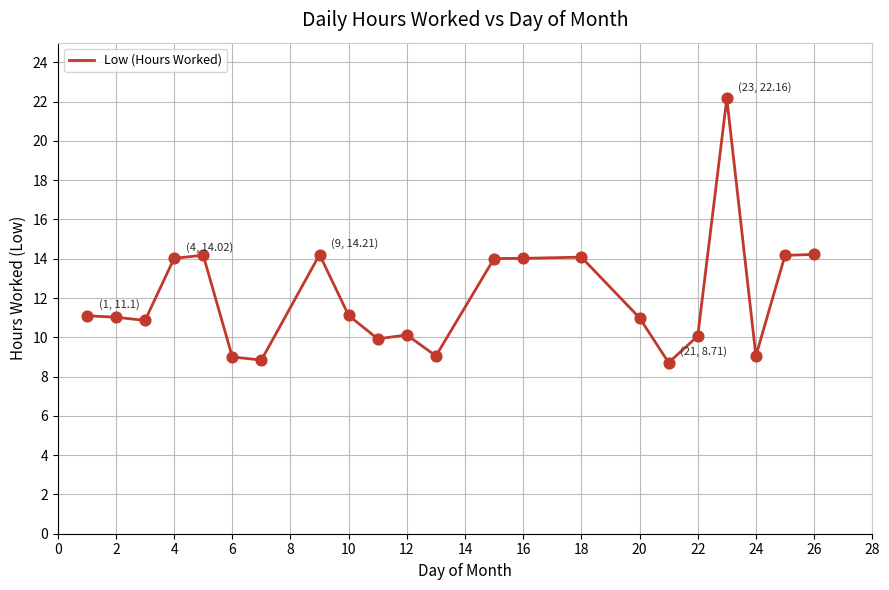

What is the smallest value displayed?

8.7